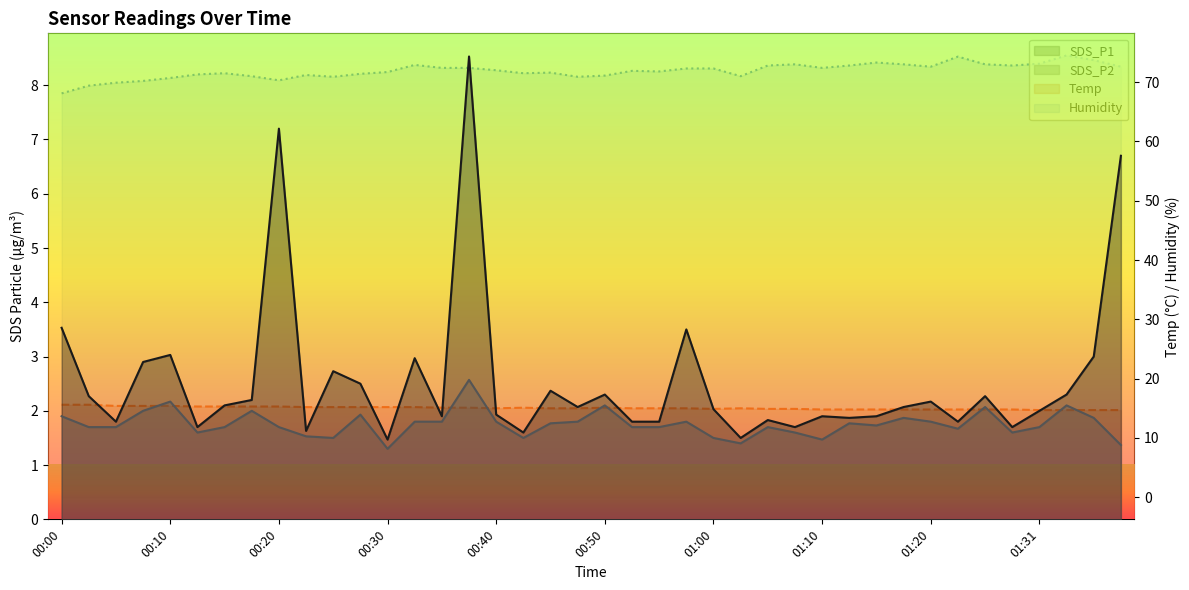

What is the average value of the Temp series?

15.0